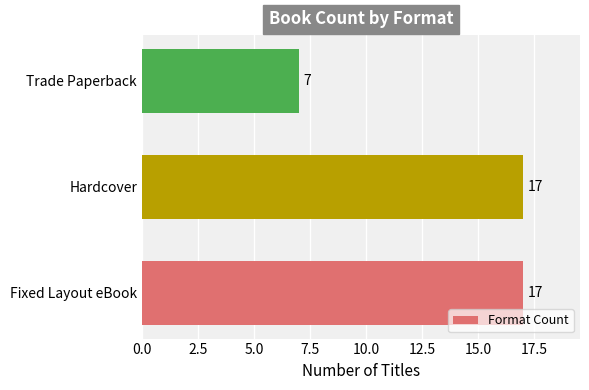

Are the bars horizontal?

Yes